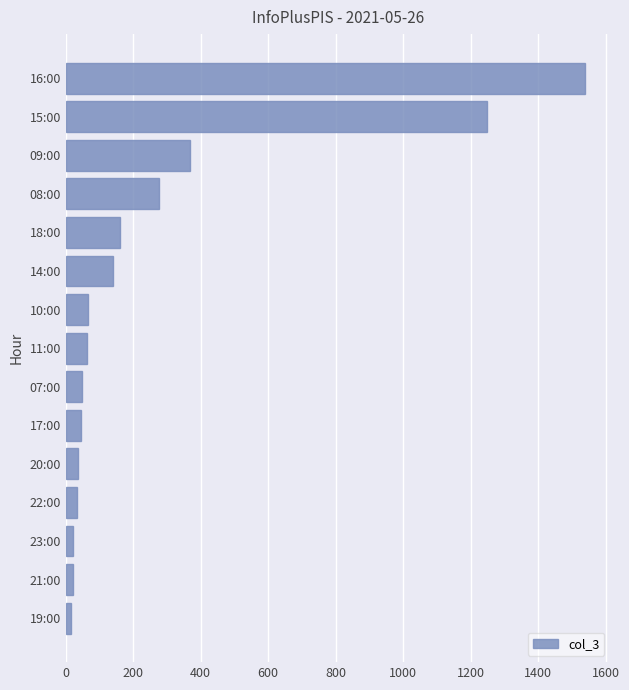

The chart shows a value of 1816 at 15:00. True or false?

False